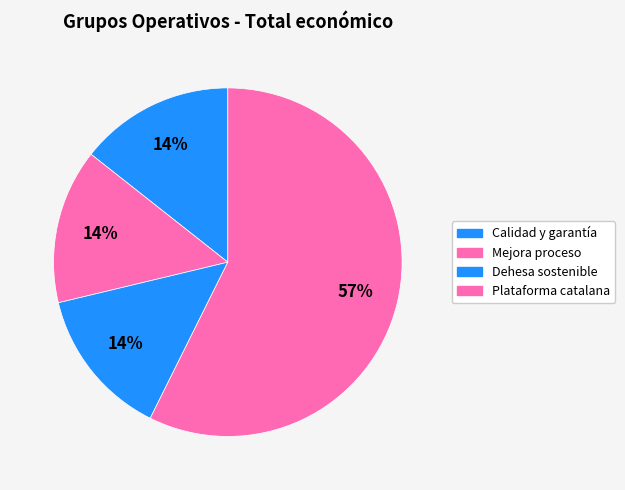

Which category accounts for the majority?

Plataforma catalana